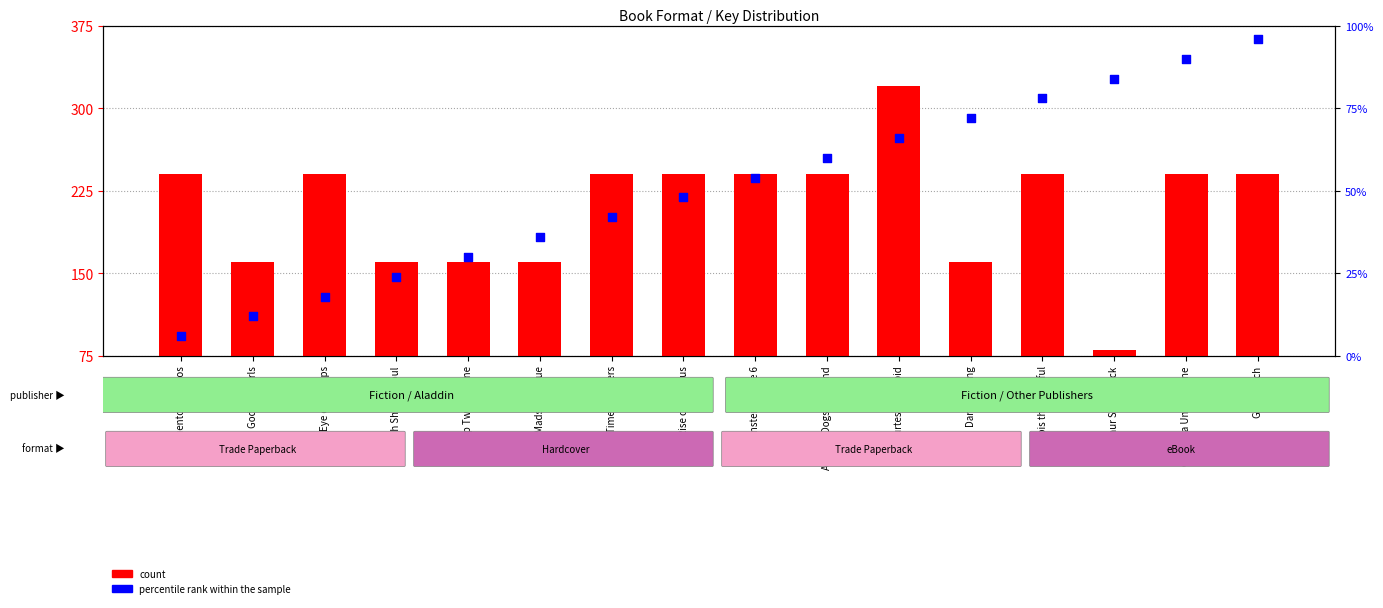

At how many categories does at least one series exceed 18?

16